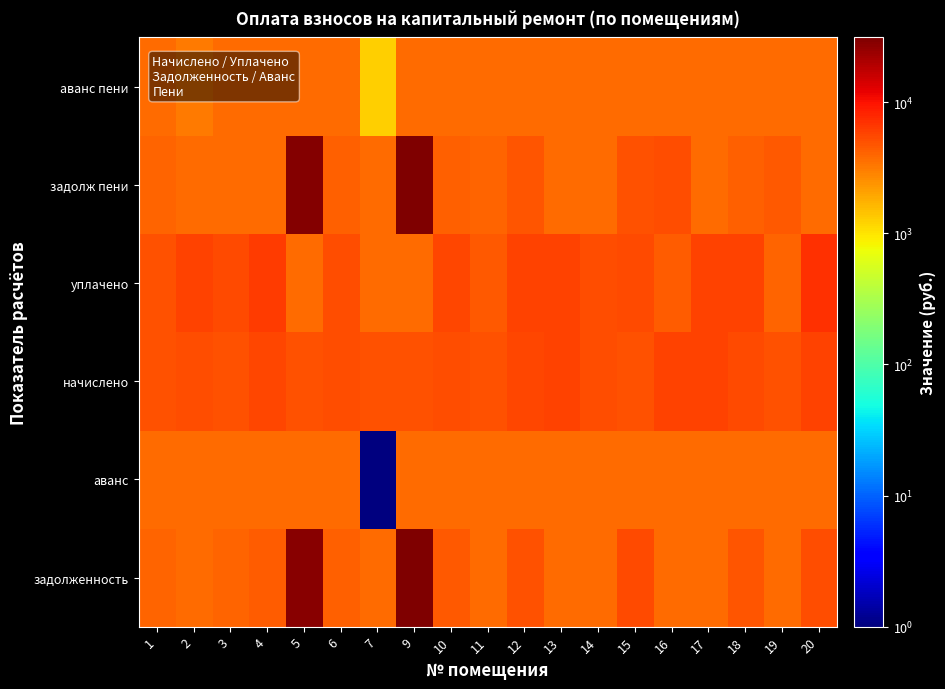

Reading left to right, list all the values displayed in this chart.

задолженность: 1=4097.7	2=3701.9	3=4116.1	4=4371.8	5=28273.5	6=4216.9	7=3701.9	9=30046.2	10=4493.1	11=3701.9	12=4929.0	13=3701.9	14=3701.9	15=5324.2	16=3701.9	17=3701.9	18=4761.4	19=3701.9	20=5078.4
аванс: 1=3701.9	2=3701.9	3=3701.9	4=3701.9	5=3701.9	6=3701.9	7=1.0	9=3701.9	10=3701.9	11=3701.9	12=3701.9	13=3701.9	14=3701.9	15=3701.9	16=3701.9	17=3701.9	18=3701.9	19=3701.9	20=3701.9
начислено: 1=4889.2	2=5235.7	3=4944.5	4=5711.4	5=4889.2	6=5246.8	7=4940.8	9=4896.5	10=5243.1	11=4900.2	12=5663.4	13=5751.9	14=5272.6	15=4918.7	16=5822.0	17=5733.5	18=5291.0	19=4937.1	20=5766.7
уплачено: 1=4889.2	2=5747.0	3=5359.6	4=6381.2	5=3701.9	6=5246.8	7=3701.9	9=3701.9	10=5520.5	11=4500.8	12=5791.9	13=5751.9	14=5272.6	15=5324.2	16=4408.6	17=5733.5	18=5820.8	19=4113.7	20=7143.1
задолж пени: 1=4097.7	2=3701.9	3=3701.9	4=3701.9	5=29460.7	6=4216.9	7=3701.9	9=31240.8	10=4215.7	11=4101.4	12=4800.5	13=3701.9	14=3701.9	15=4918.7	16=5115.3	17=3701.9	18=4231.6	19=4525.4	20=3701.9
аванс пени: 1=3701.9	2=3190.7	3=3700.9	4=3701.9	5=3701.9	6=3701.9	7=1239.8	9=3701.9	10=3701.9	11=3701.9	12=3701.9	13=3701.9	14=3701.9	15=3701.9	16=3701.9	17=3701.9	18=3701.9	19=3701.9	20=3701.9